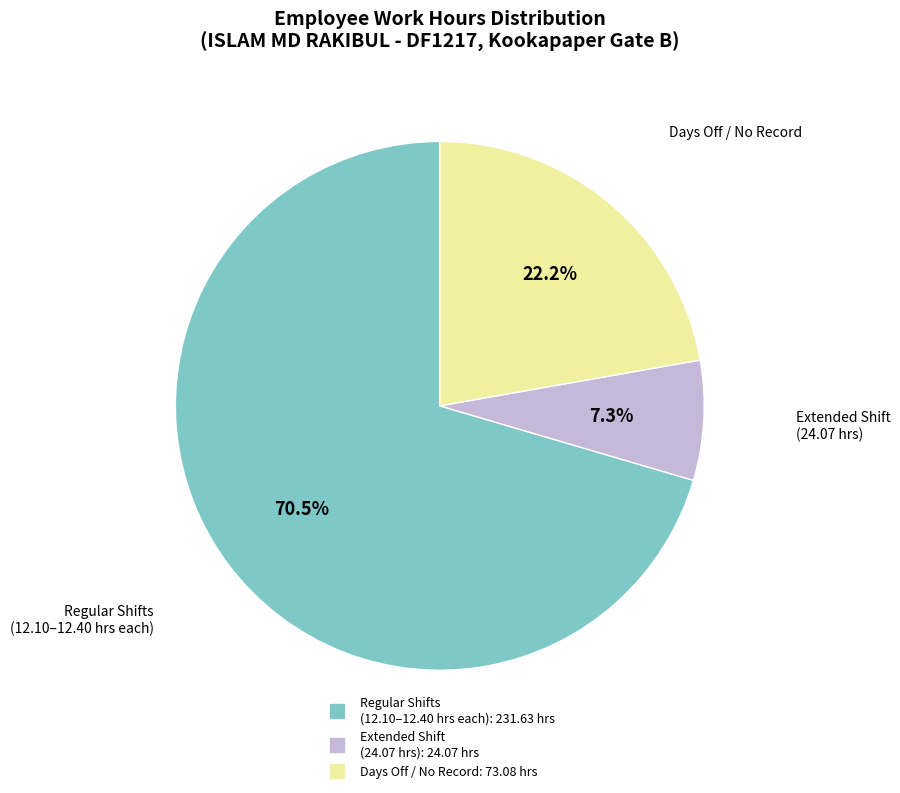

Does any single category account for the majority?

Yes